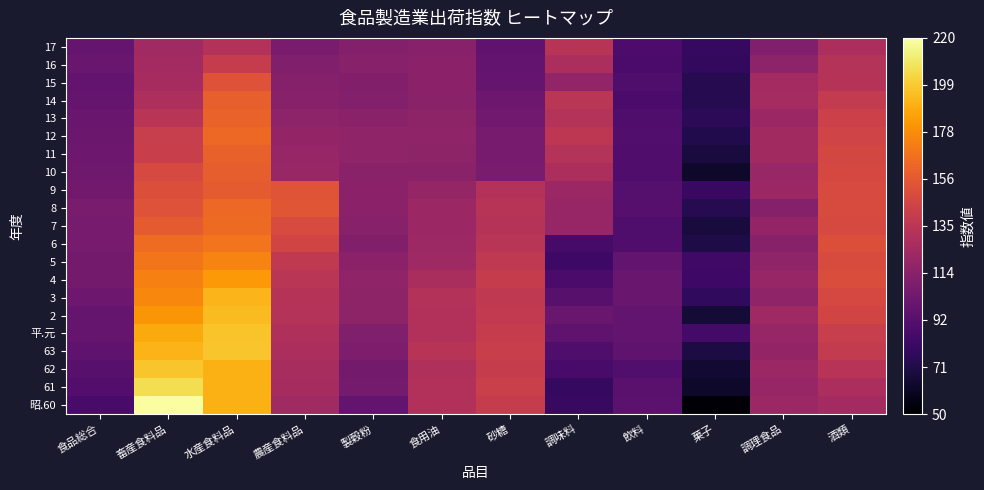

How many data points does each series have?

12